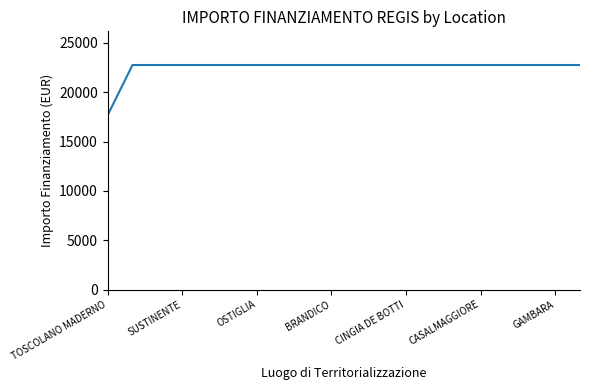

What is the difference between the maximum and minimum values?

5075.2